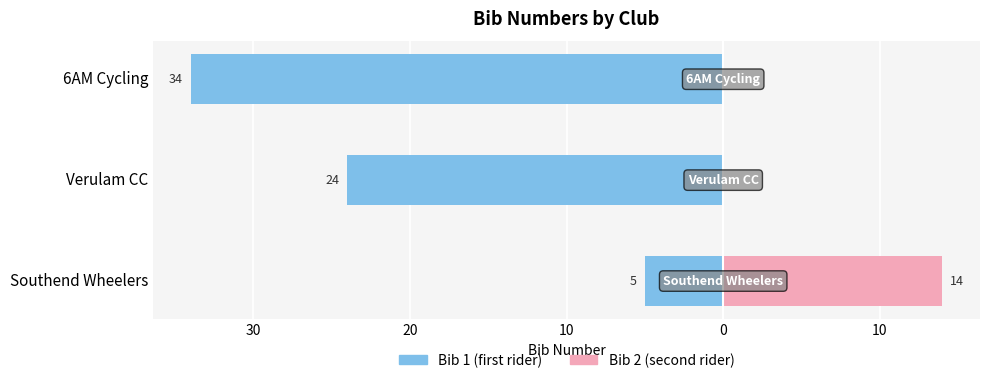

Reading left to right, what are all the values shown in this chart?

Bib 1 (first rider): -5	-24	-34
Bib 2 (second rider): 14	0	0